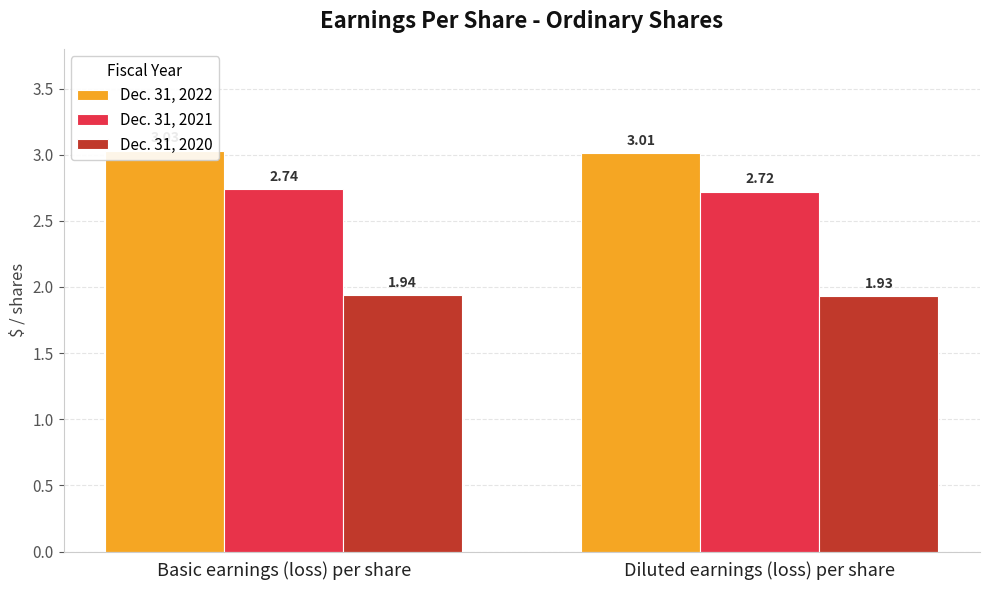

What are all the series names shown in the legend?

Dec. 31, 2022, Dec. 31, 2021, Dec. 31, 2020